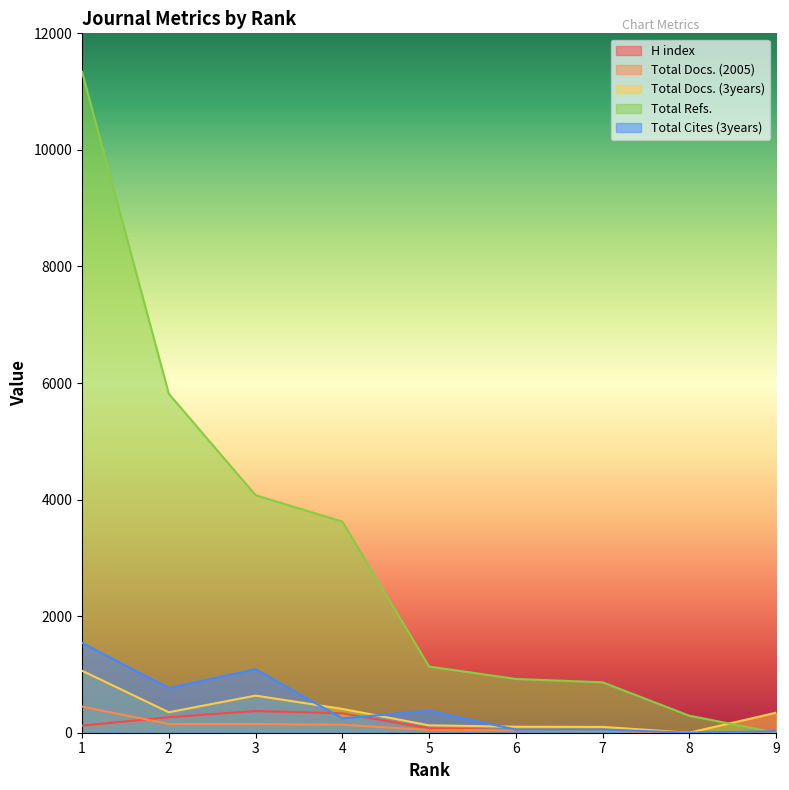

Between which two adjacent categories do H index and Total Docs. (2005) first intersect?

1 and 2